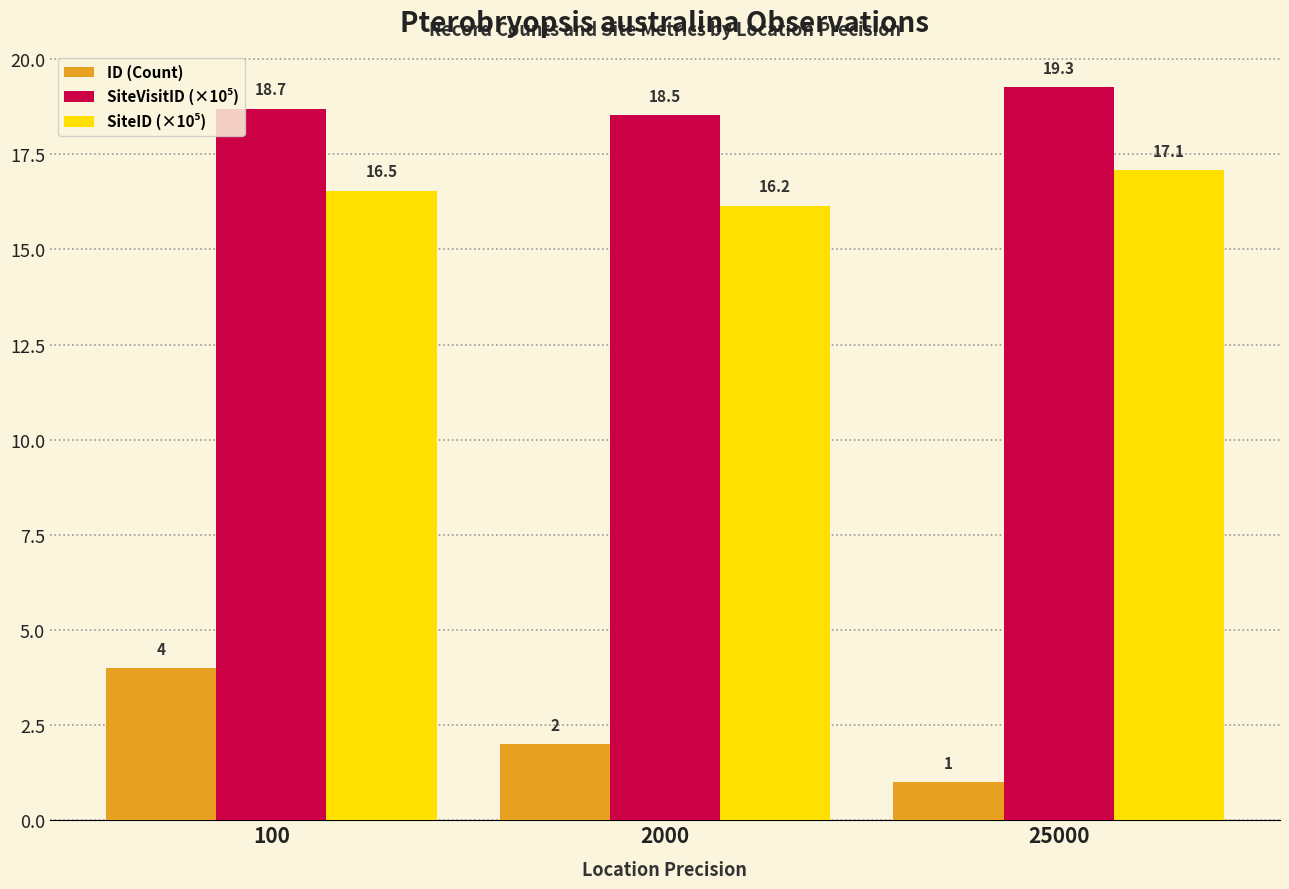

What is the total value across all series at 2000?

36.7